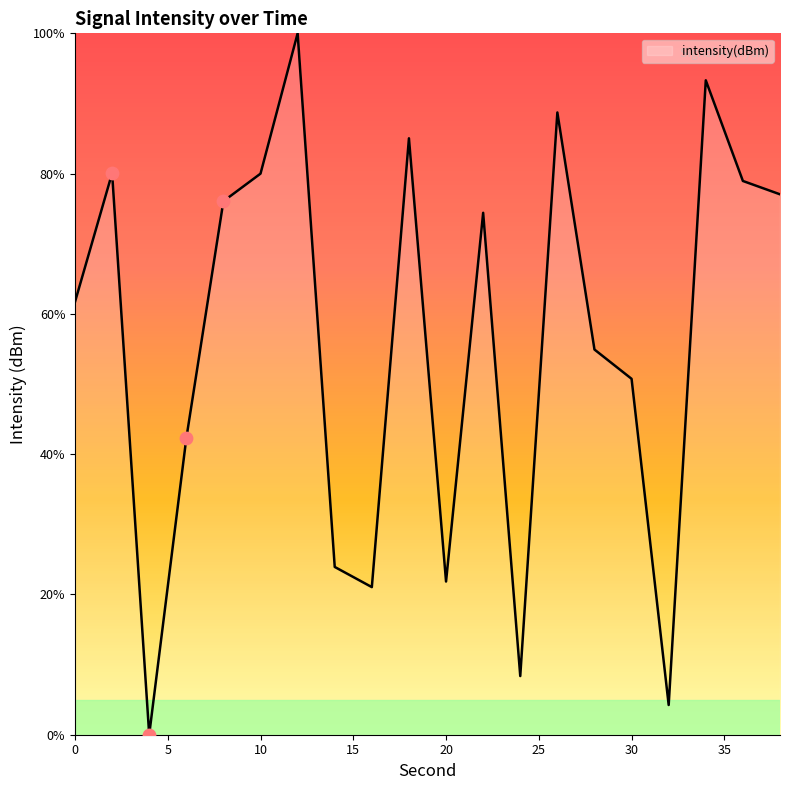

What is the greatest value displayed?

100.0